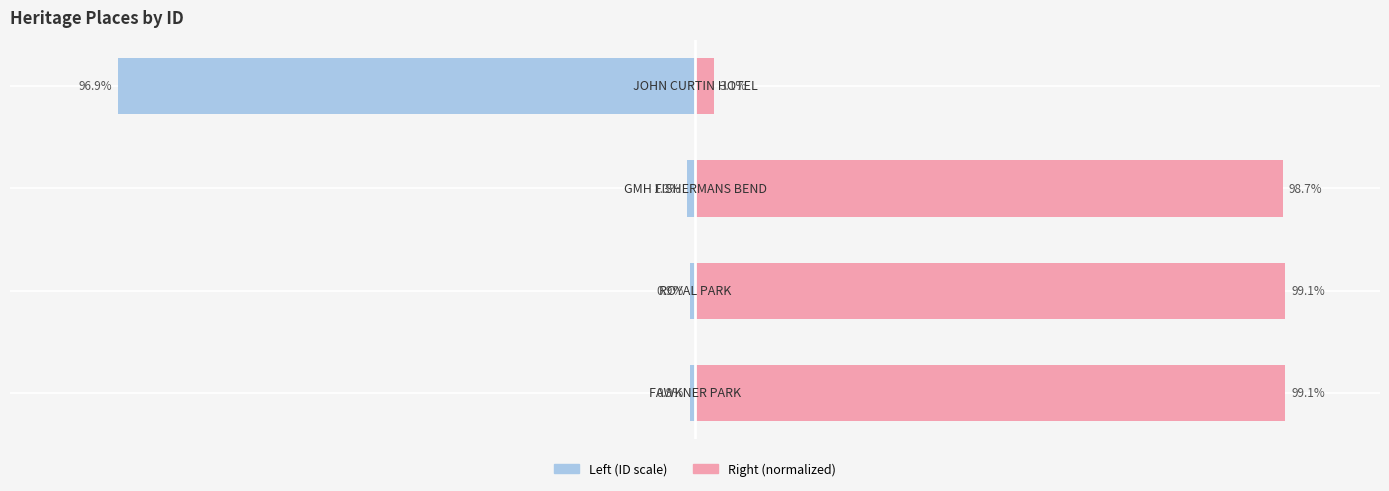

How many groups of bars are there?

4